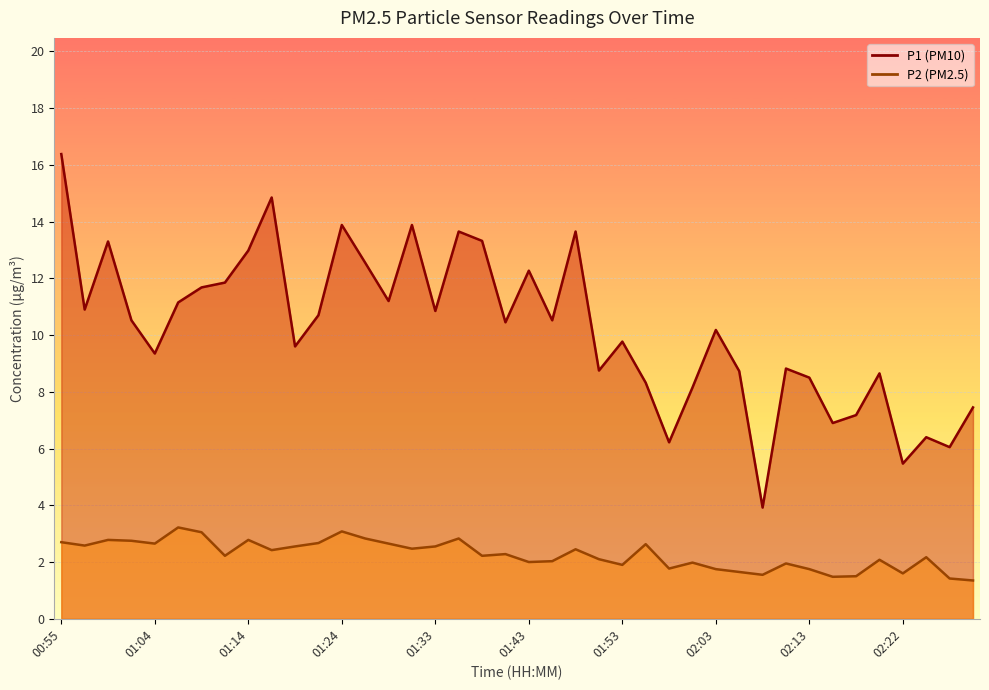

List the labels in order of P1 value, largest first.

00:55, 01:17, 01:24, 01:31, 01:36, 01:48, 01:38, 01:00, 01:14, 01:26, 01:43, 01:12, 01:09, 01:29, 01:07, 00:57, 01:33, 01:21, 01:02, 01:46, 01:41, 02:03, 01:53, 01:19, 01:04, 02:10, 01:50, 02:05, 02:20, 02:13, 01:55, 02:00, 02:30, 02:18, 02:15, 02:25, 01:58, 02:27, 02:22, 02:08